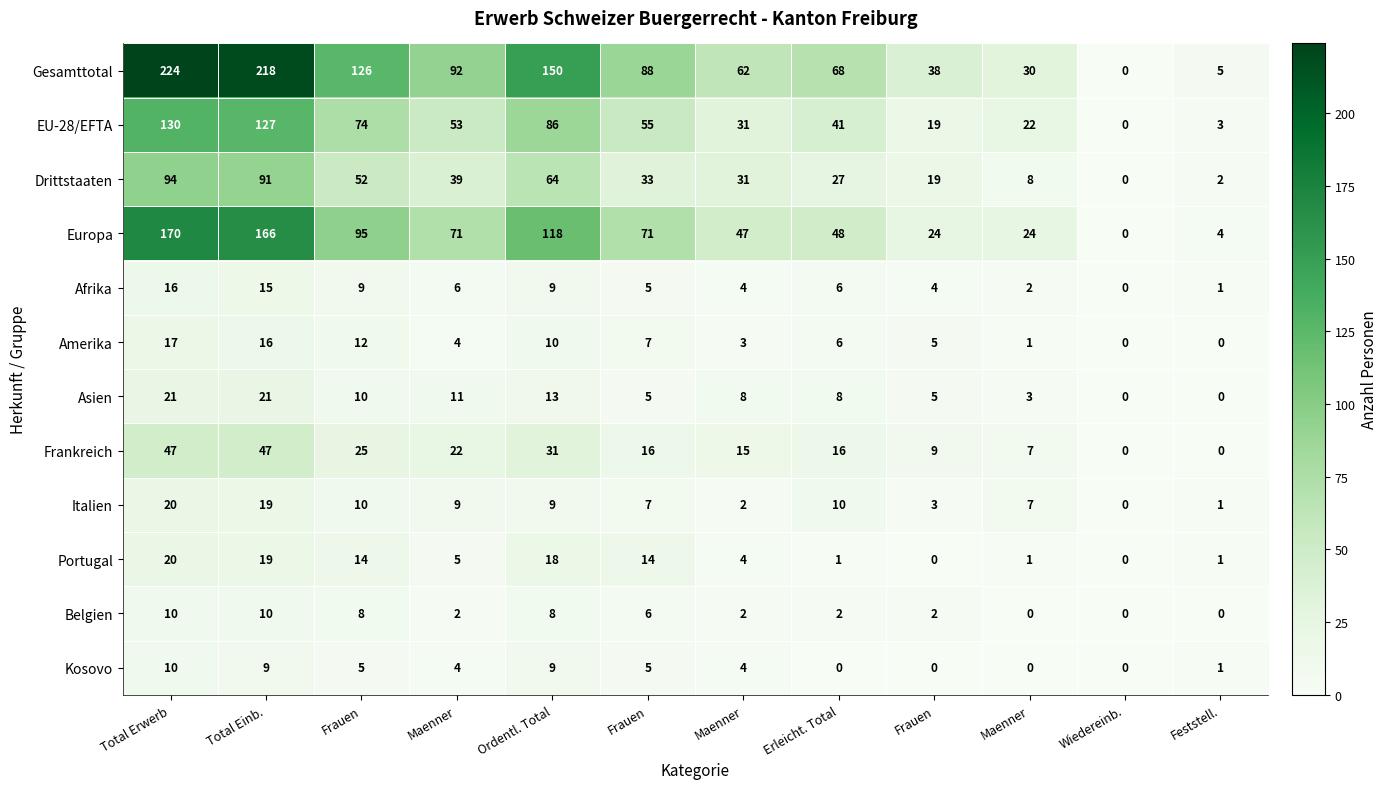

How many values in Italien are above zero?

11